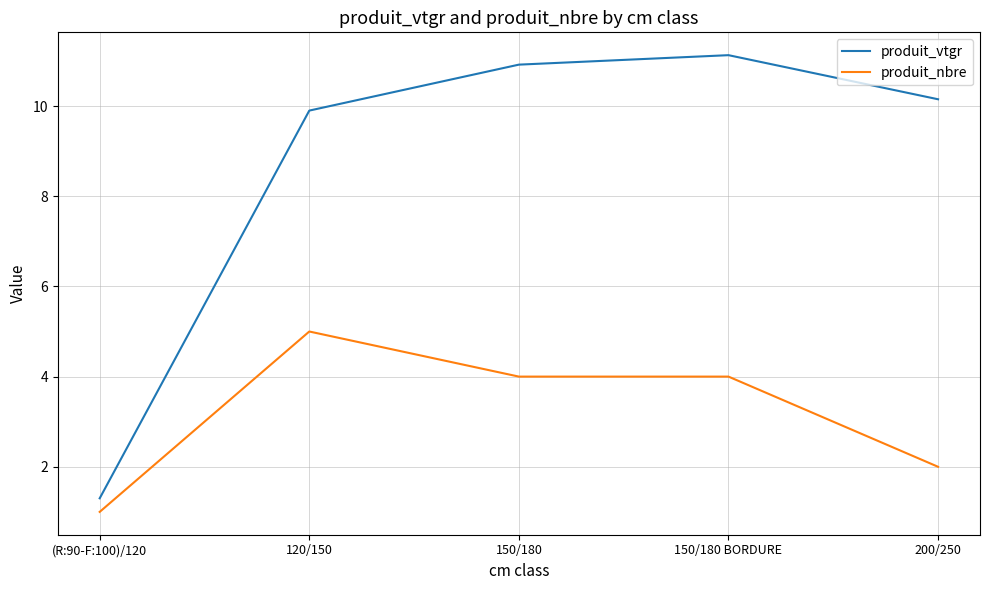

True or false: produit_nbre and produit_vtgr cross at least once.

False